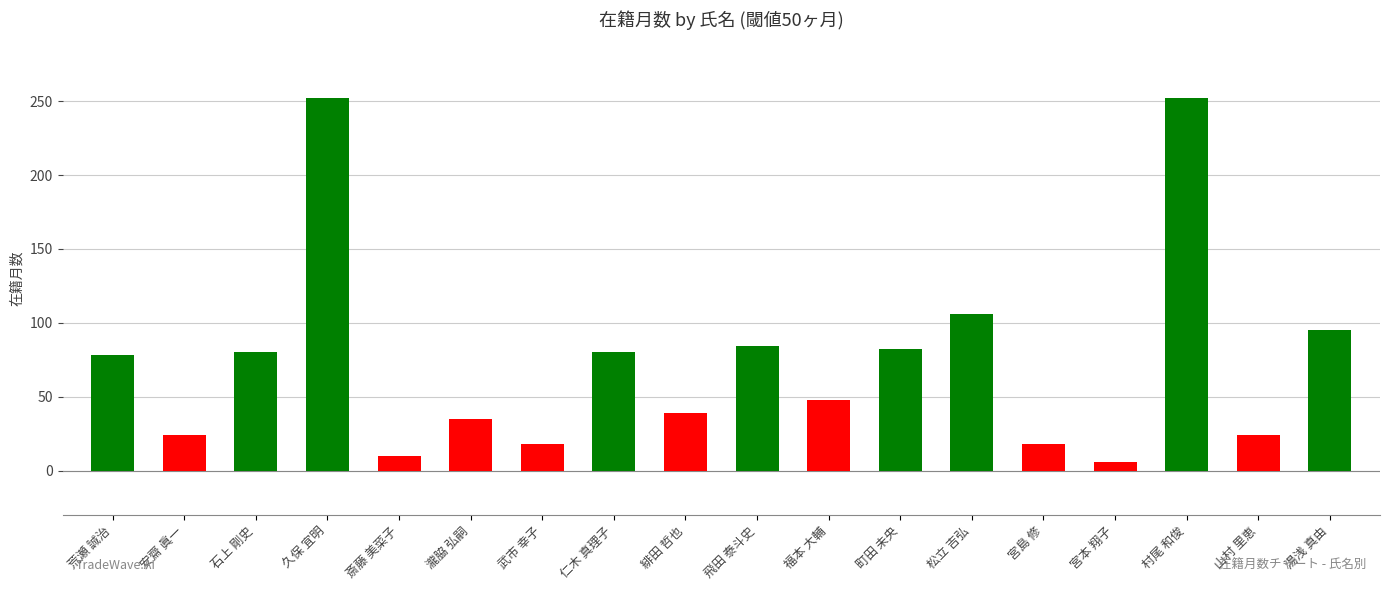

What is the sum of all values?

1331